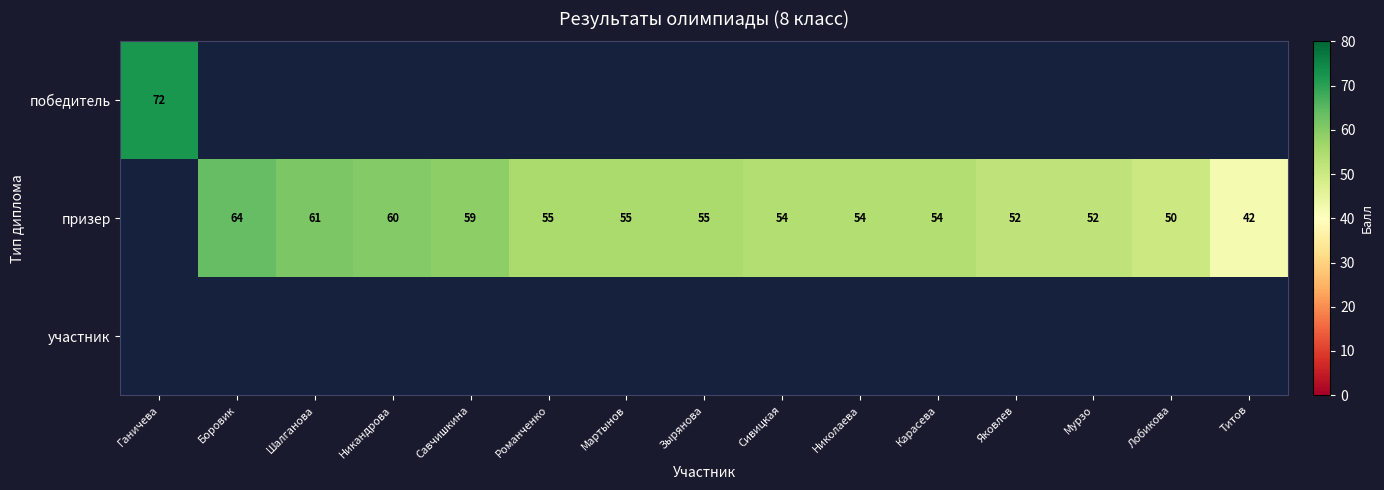

Is it true that призер equals 42 at Титов?

True